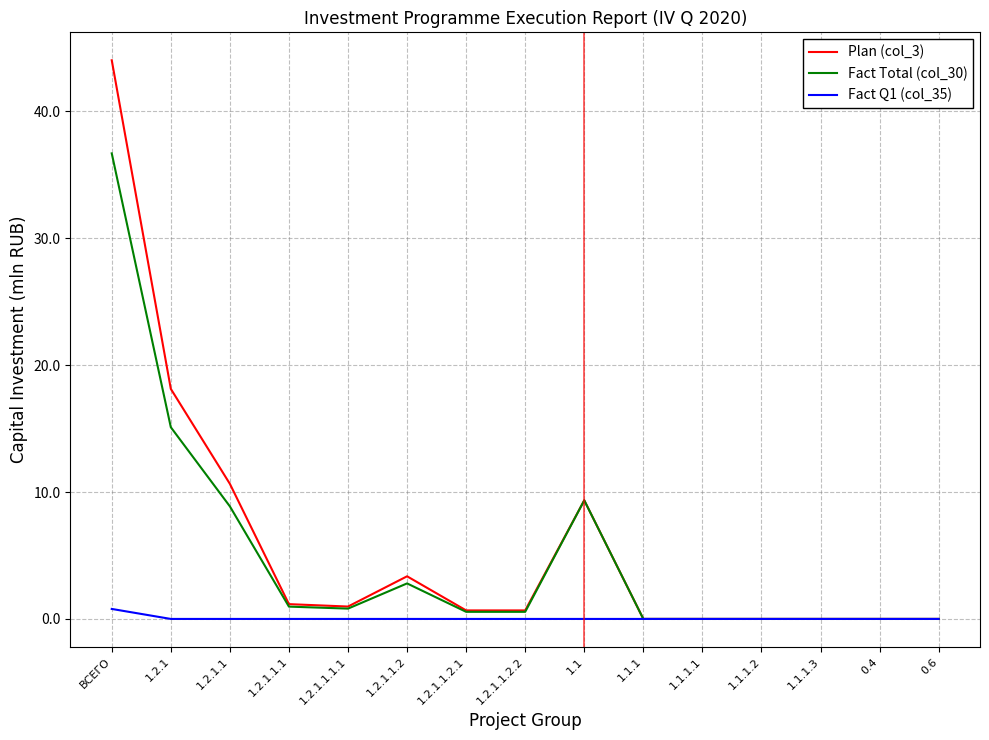

Is this an area chart (filled region under the line)?

No